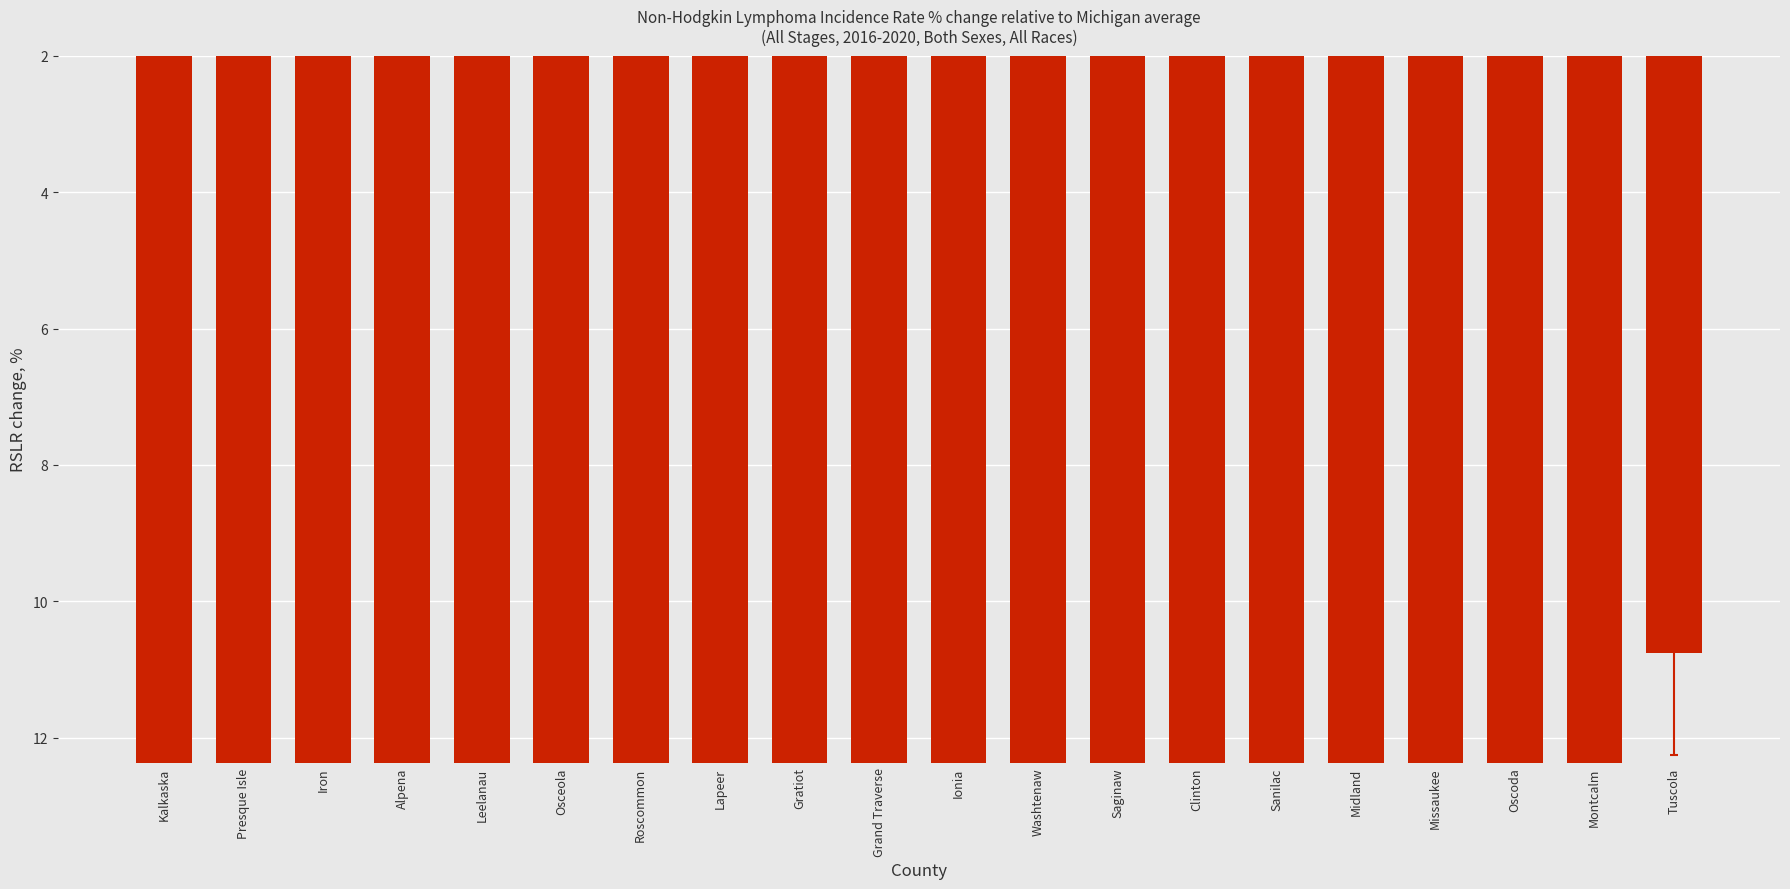

Reading right to left, transcribe all the data shown in this chart.

Tuscola=10.8	Montcalm=12.4	Oscoda=12.4	Missaukee=13.4	Midland=14.0	Sanilac=14.5	Clinton=15.1	Saginaw=15.1	Washtenaw=15.6	Ionia=16.7	Grand Traverse=17.2	Gratiot=17.2	Lapeer=18.3	Roscommon=18.8	Osceola=31.2	Leelanau=33.9	Alpena=34.9	Iron=34.9	Presque Isle=37.6	Kalkaska=40.9